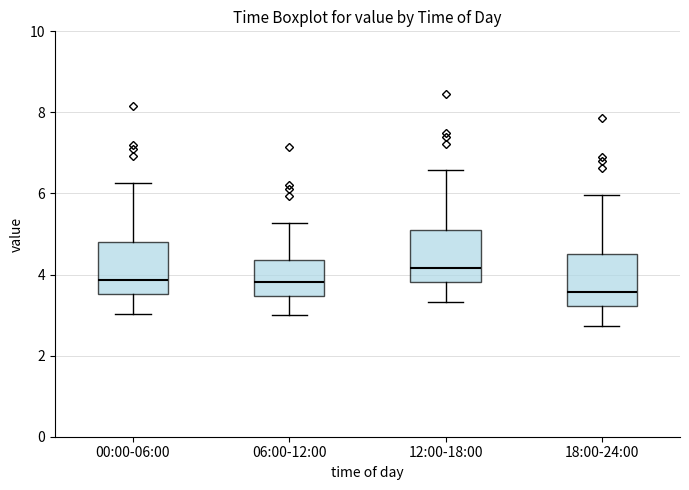

Where is the lower edge of the box for 18:00-24:00 on the y-axis? The values are not printed on the chart, so give them approximately, as read against the axis.

3.2